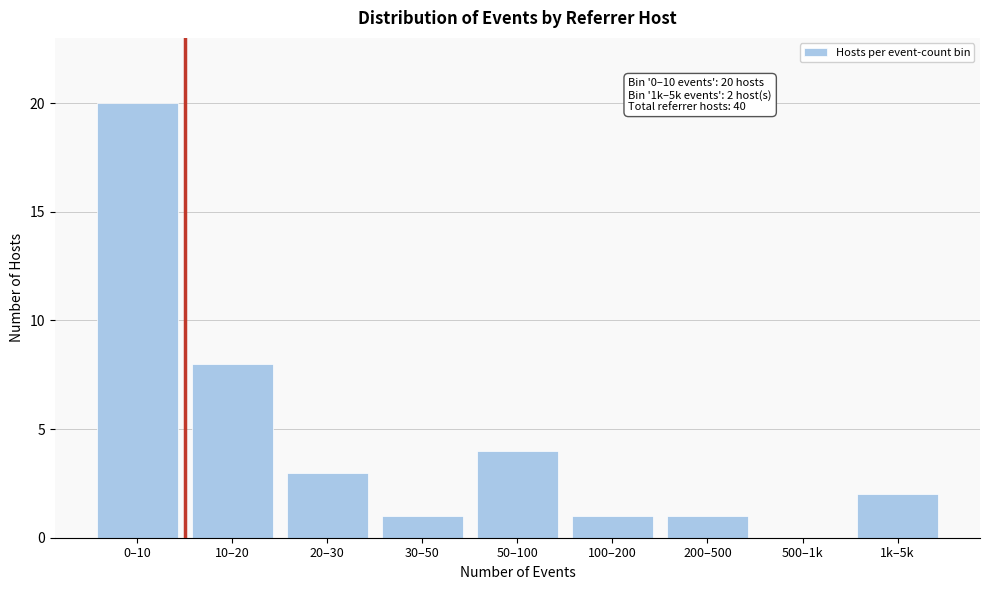

Reading left to right, transcribe all the data shown in this chart.

0–10=20	10–20=8	20–30=3	30–50=1	50–100=4	100–200=1	200–500=1	500–1k=0	1k–5k=2